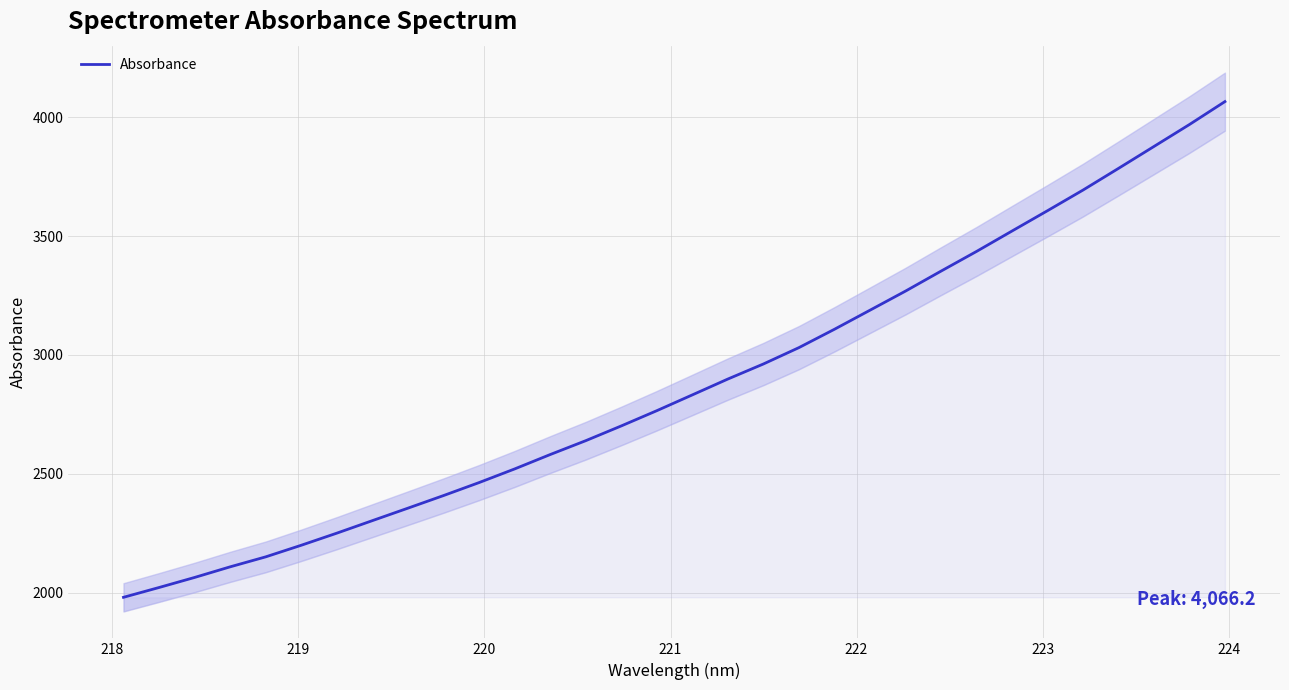

How many lines are shown in the chart?

1